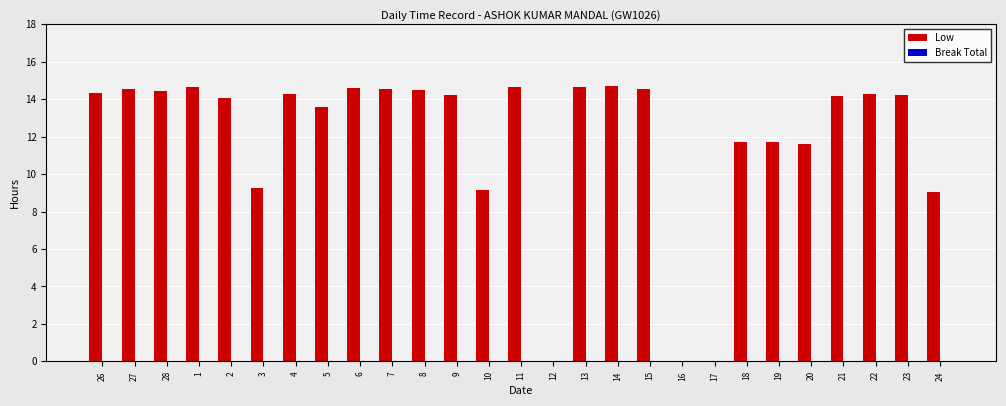

What is the change in value from 15 to 17?

-14.6